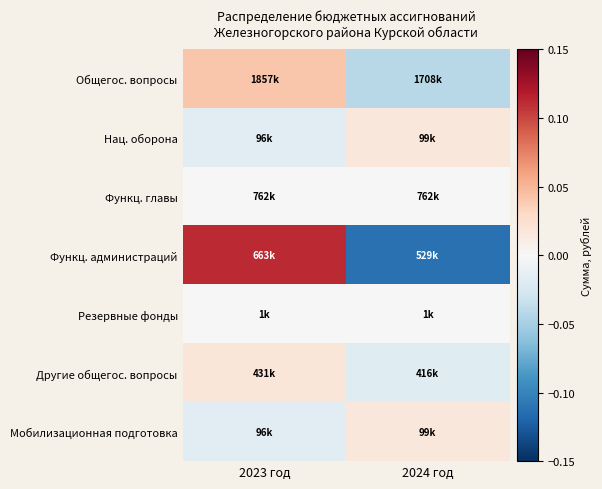

At 2023 год, list the series in order from largest to smallest.

Функц. администраций, Общегос. вопросы, Другие общегос. вопросы, Функц. главы, Резервные фонды, Нац. оборона, Мобилизационная подготовка